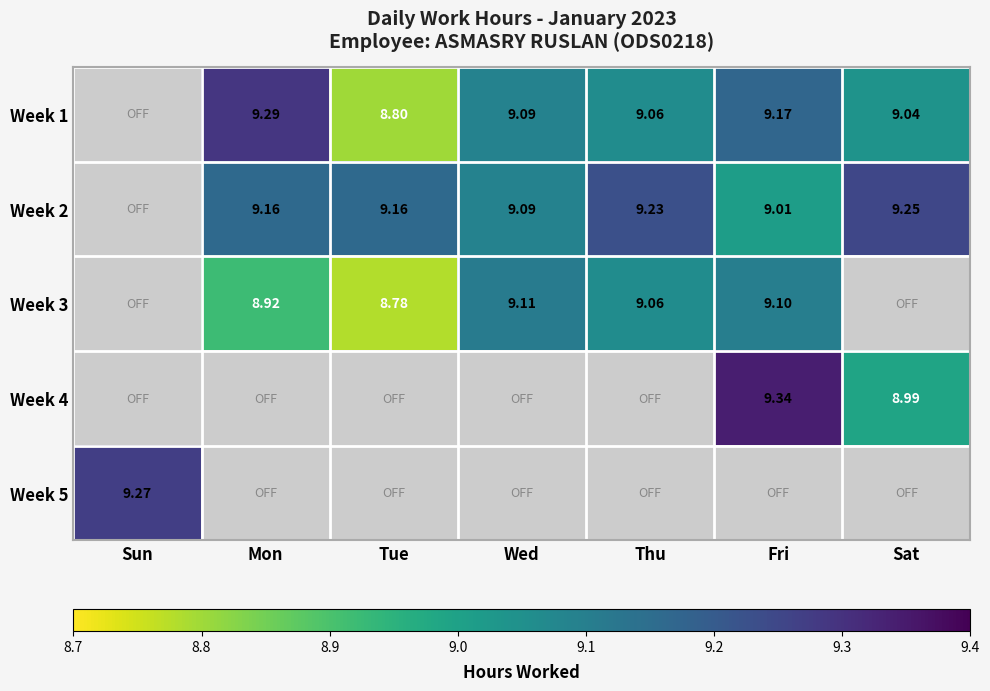

Is the value of Week 1 at Fri greater than the value of Week 3 at Mon?

Yes